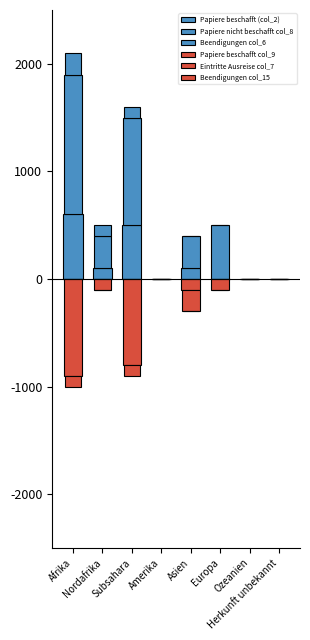

Is the value of Papiere beschafft col_9 at Amerika greater than the value of Eintritte Ausreise col_7 at Europa?

Yes